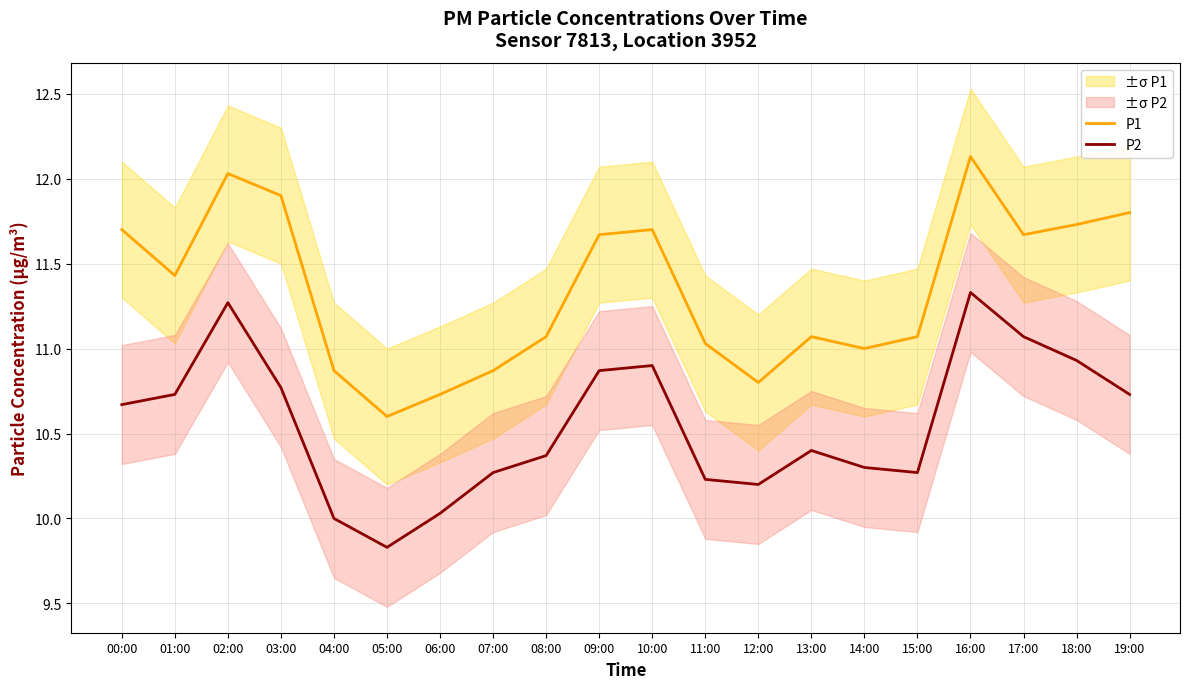

Reading right to left, transcribe all the data shown in this chart.

P1: 19:00=11.8	18:00=11.7	17:00=11.7	16:00=12.1	15:00=11.1	14:00=11.0	13:00=11.1	12:00=10.8	11:00=11.0	10:00=11.7	09:00=11.7	08:00=11.1	07:00=10.9	06:00=10.7	05:00=10.6	04:00=10.9	03:00=11.9	02:00=12.0	01:00=11.4	00:00=11.7
P2: 19:00=10.7	18:00=10.9	17:00=11.1	16:00=11.3	15:00=10.3	14:00=10.3	13:00=10.4	12:00=10.2	11:00=10.2	10:00=10.9	09:00=10.9	08:00=10.4	07:00=10.3	06:00=10.0	05:00=9.8	04:00=10.0	03:00=10.8	02:00=11.3	01:00=10.7	00:00=10.7